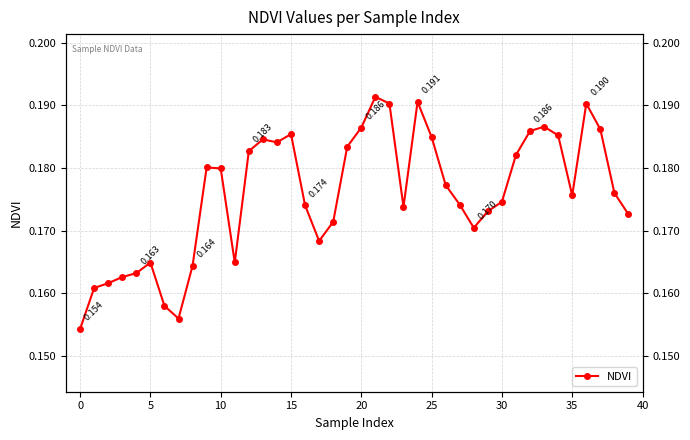

Reading right to left, what are all the values shown in this chart?

0.2	0.2	0.2	0.2	0.2	0.2	0.2	0.2	0.2	0.2	0.2	0.2	0.2	0.2	0.2	0.2	0.2	0.2	0.2	0.2	0.2	0.2	0.2	0.2	0.2	0.2	0.2	0.2	0.2	0.2	0.2	0.2	0.2	0.2	0.2	0.2	0.2	0.2	0.2	0.2